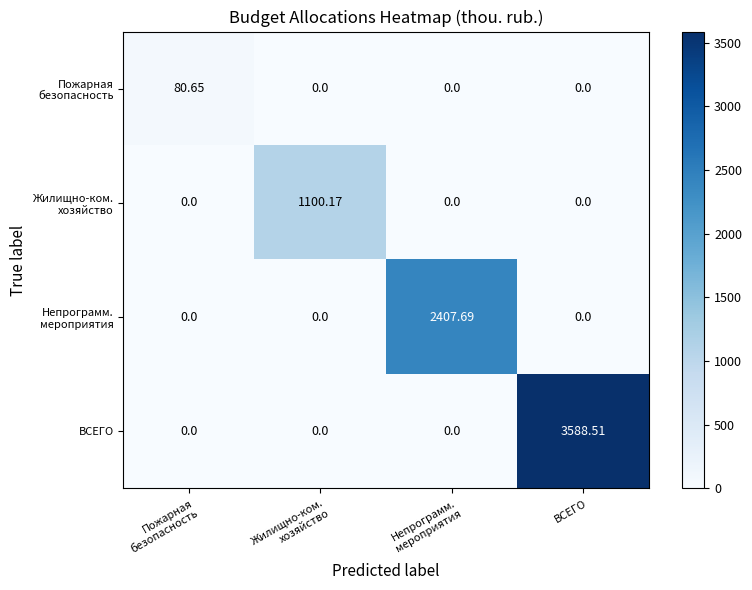

Which series has the largest range (max minus min)?

ВСЕГО